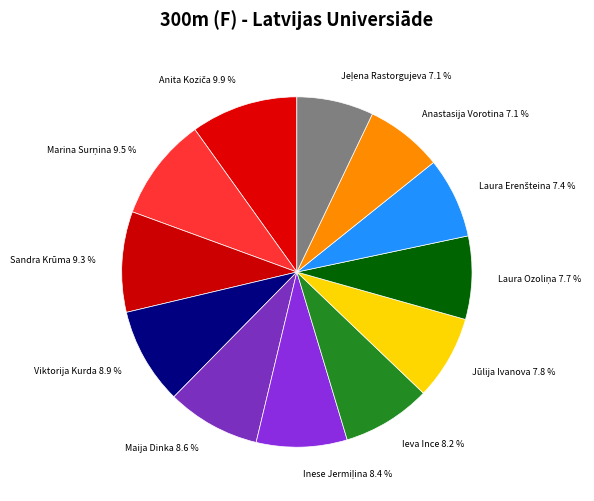

What portion of the pie excludes Ieva Ince?

91.8%